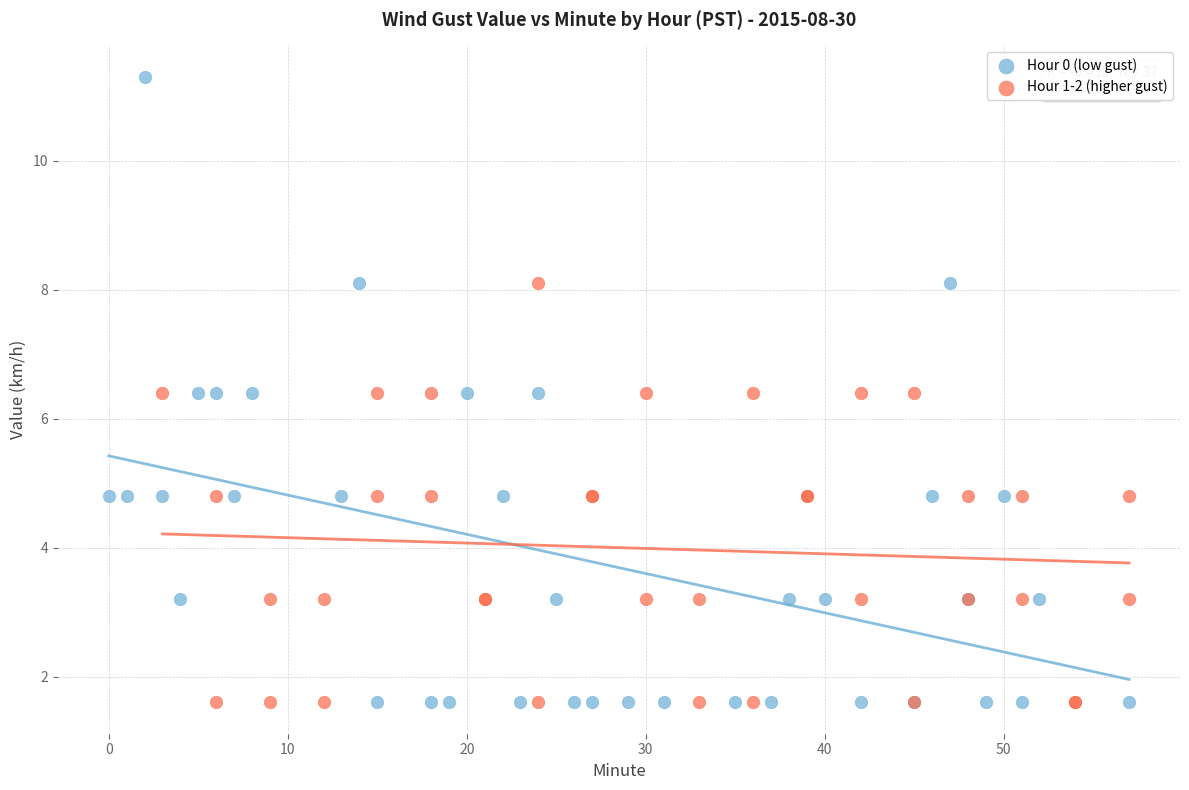

Which series contains the highest Y value?

Hour 0 (low gust)